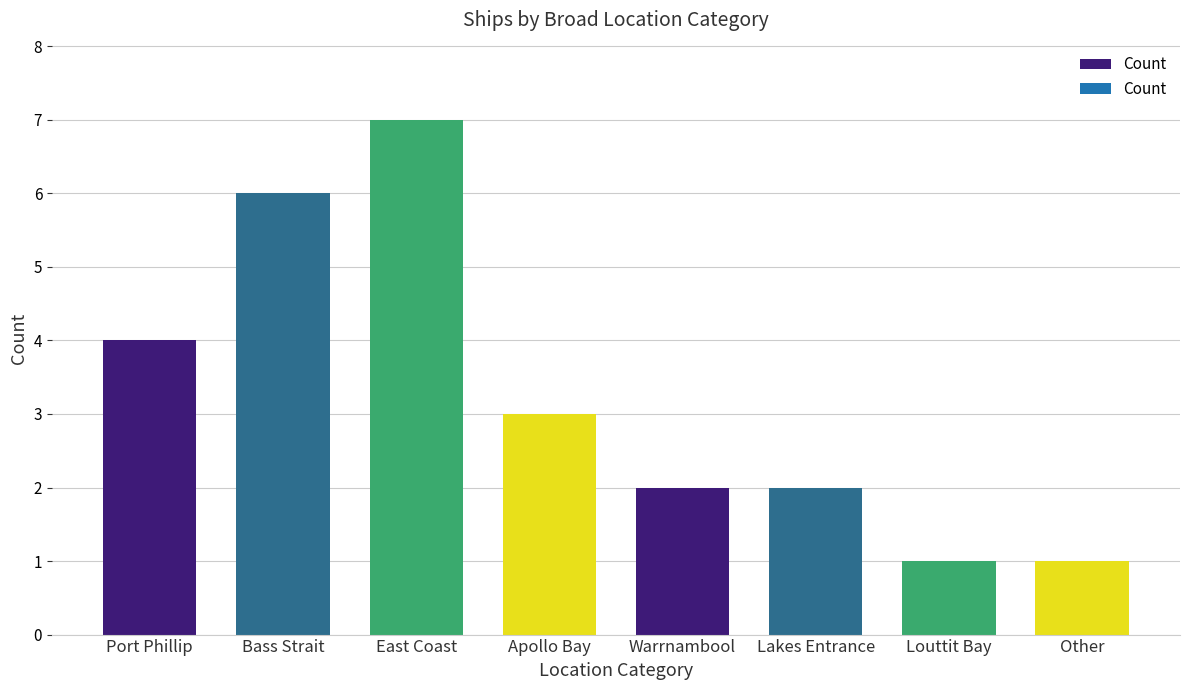

At which label does the data first exceed 3?

Port Phillip